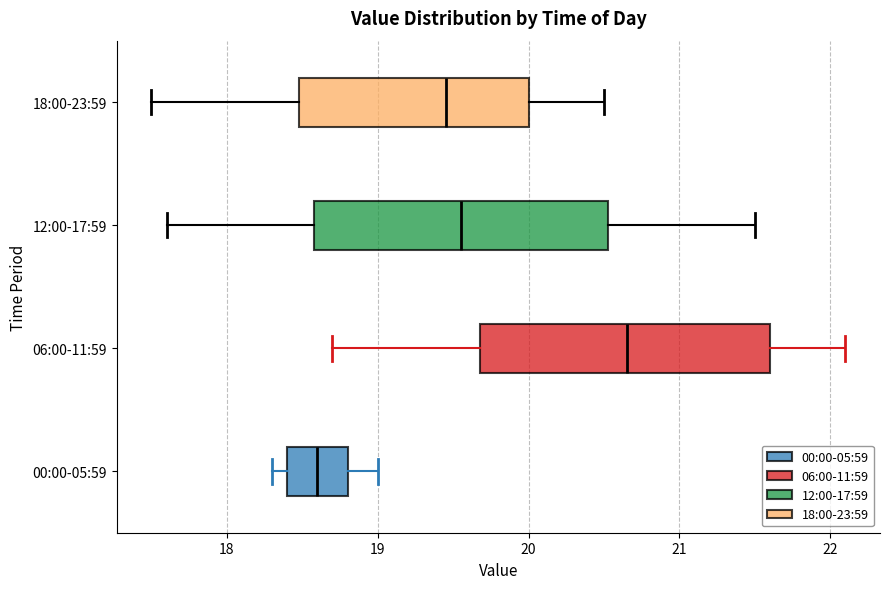

Where is the right edge of the box for 12:00-17:59 on the x-axis? The values are not printed on the chart, so give them approximately, as read against the axis.

20.5